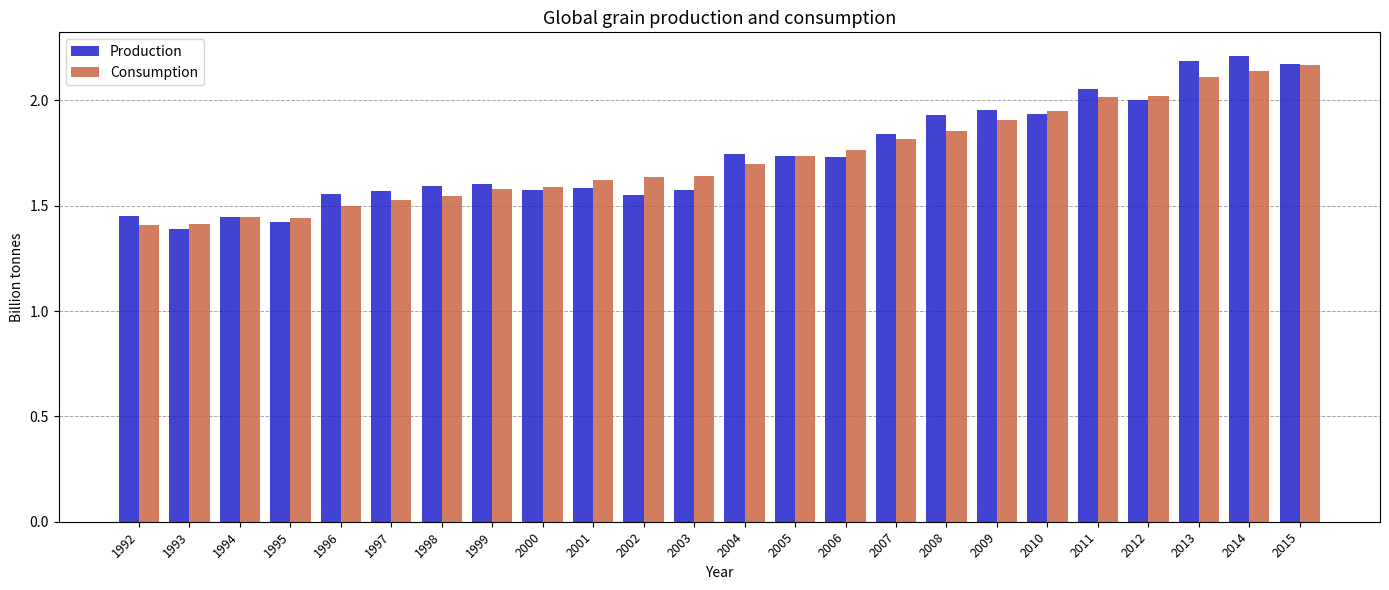

Which series changed the most between 1993 and 2010?

Production